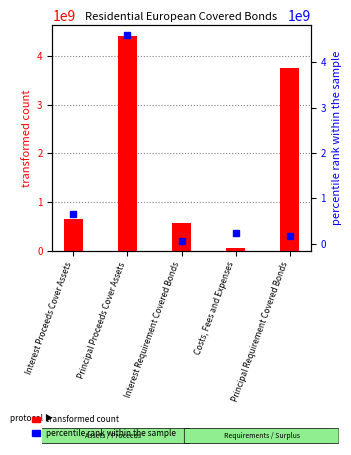

Rank the categories by percentile rank within the sample value from lowest to highest.

Interest Requirement Covered Bonds, Principal Requirement Covered Bonds, Costs, Fees and Expenses, Interest Proceeds Cover Assets, Principal Proceeds Cover Assets